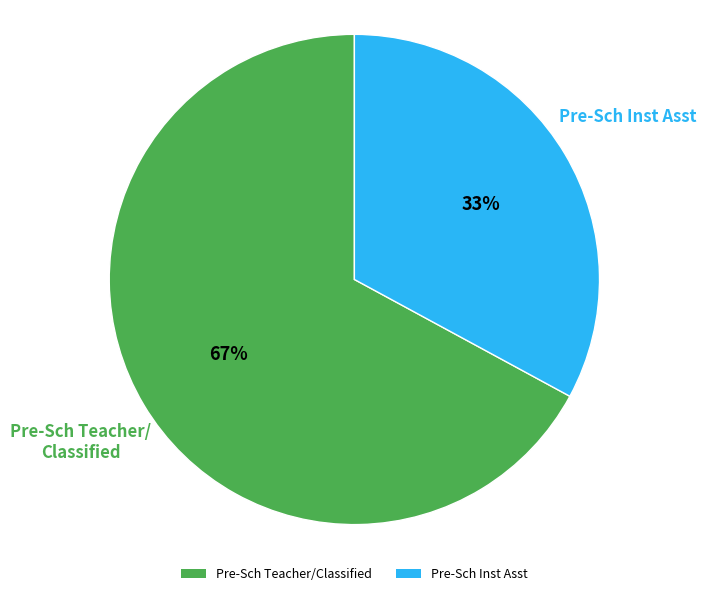

Which category has the smallest portion of the pie?

Pre-Sch Inst Asst